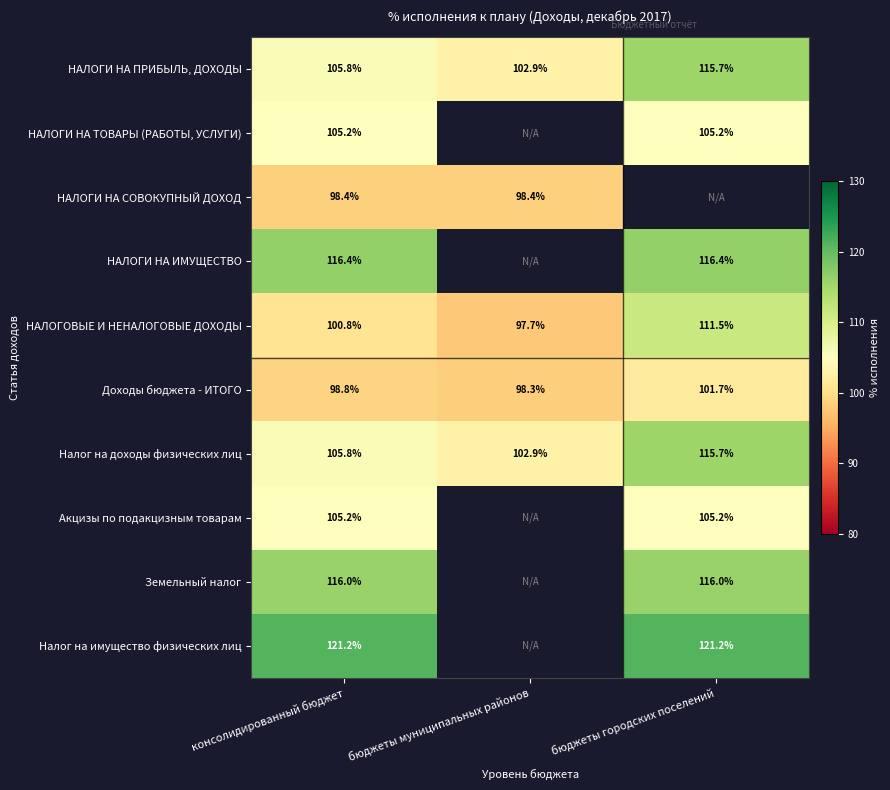

At which category is the sum across all series the highest?

консолидированный бюджет